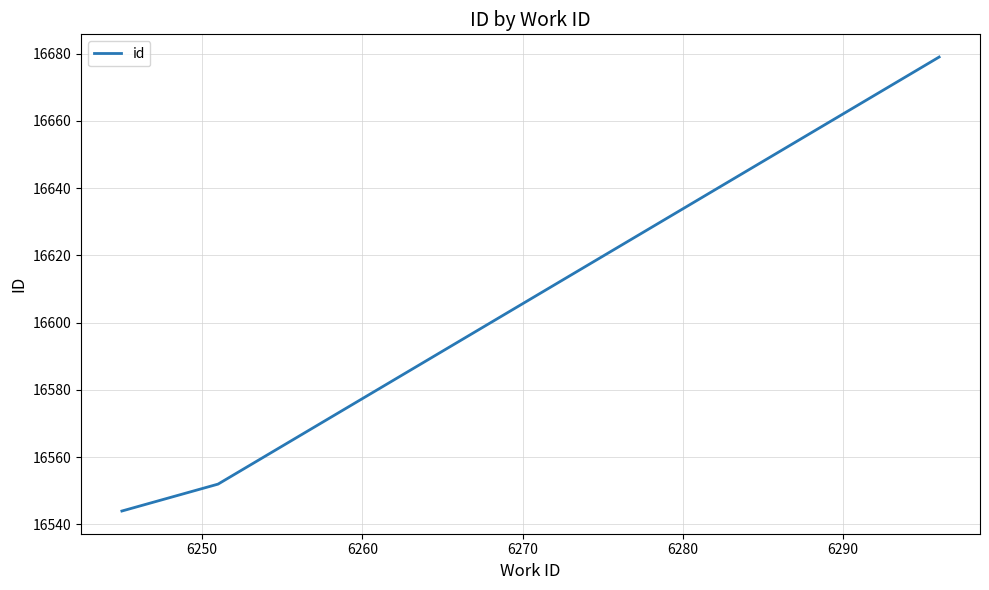

What is the greatest value displayed?

16679